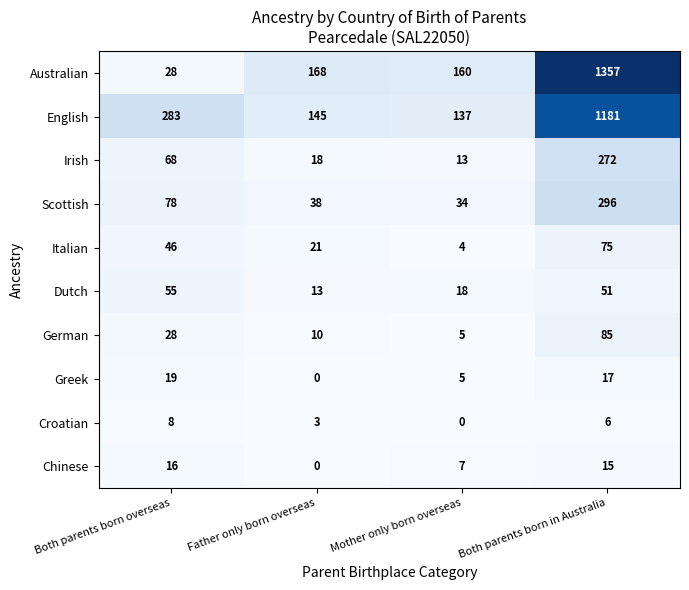

Count the number of data series in this chart.

10